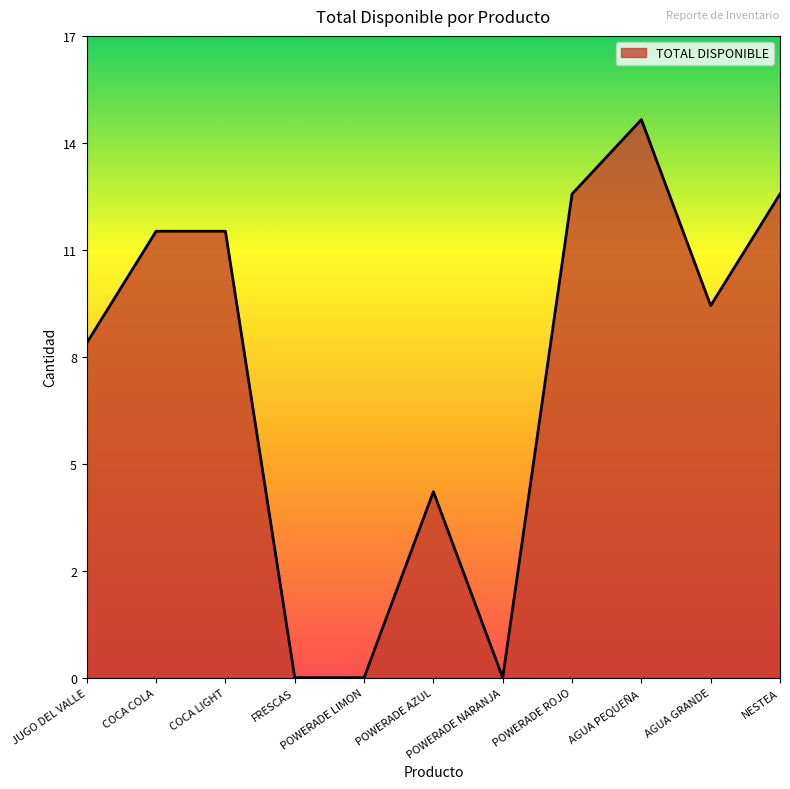

Which category has the lowest value across all series?

FRESCAS